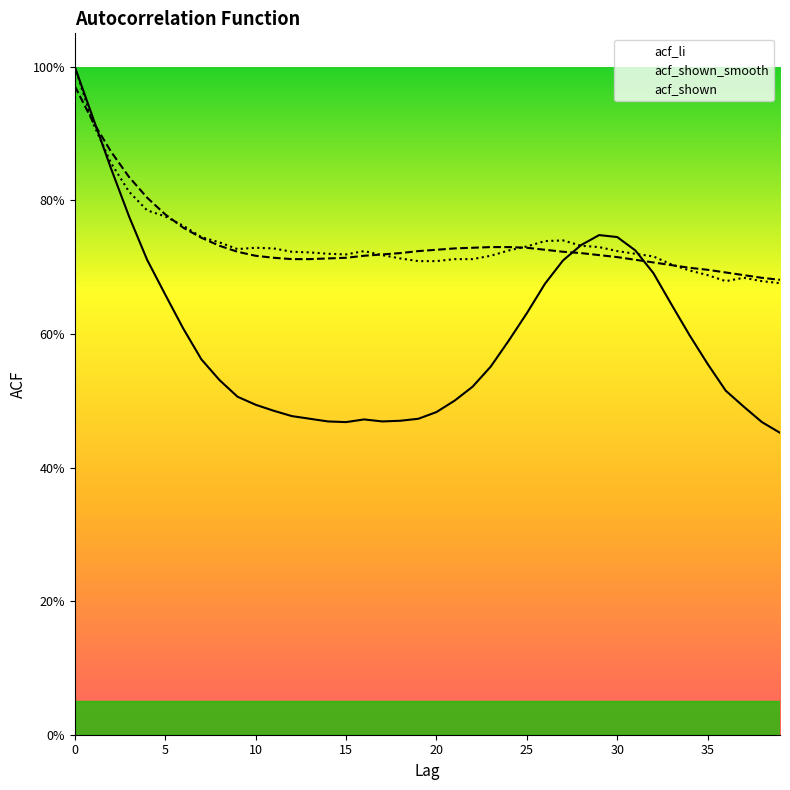

At 29, list the series in order from largest to smallest.

acf_li, acf_shown, acf_shown_smooth